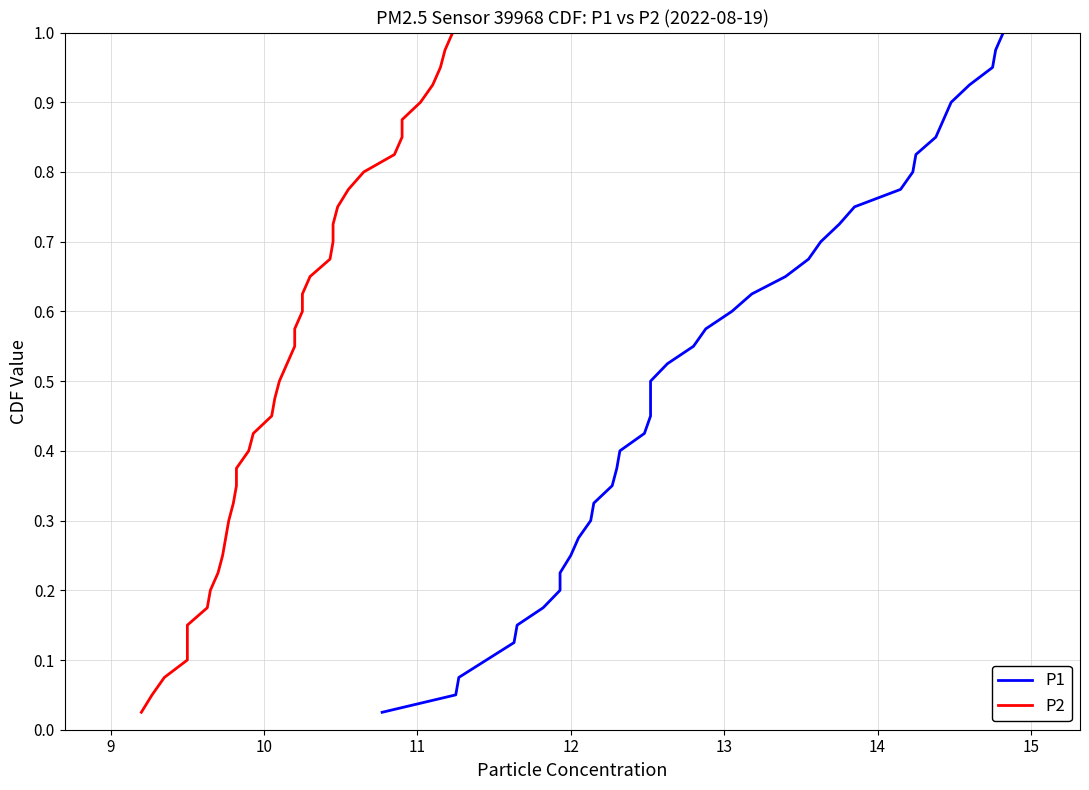

At how many categories does at least one series exceed 0?

40